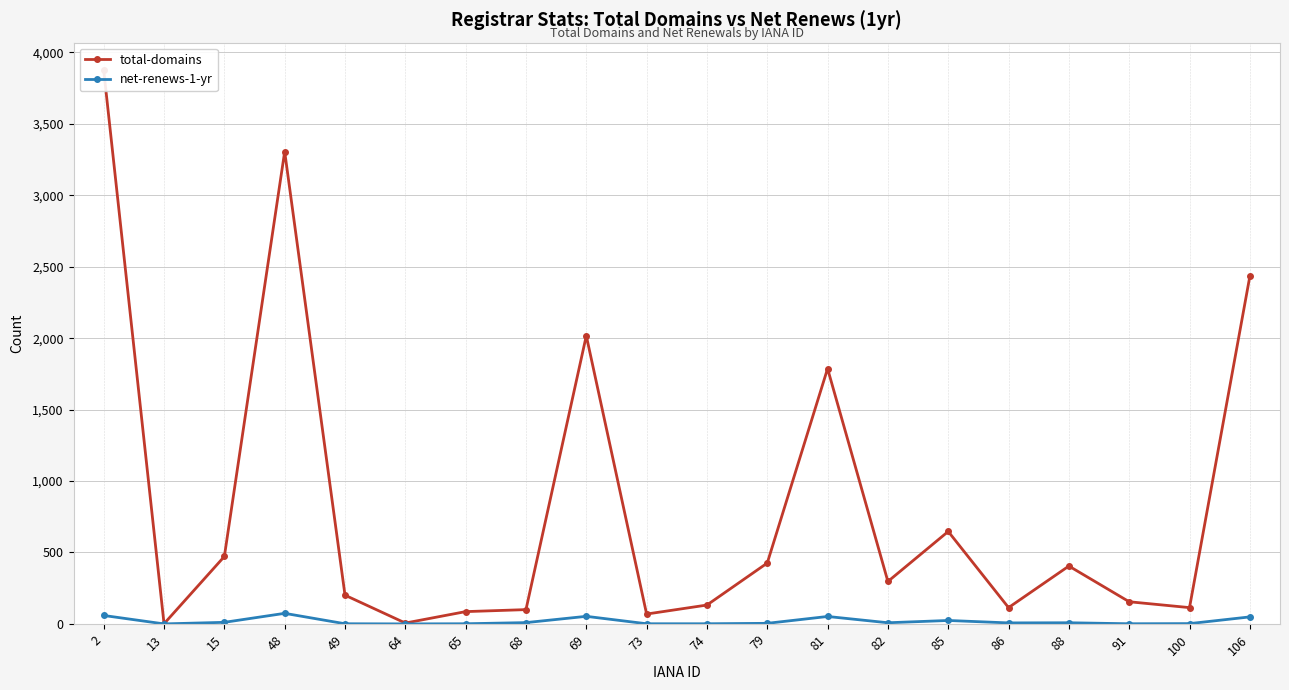

Which series has the largest range (max minus min)?

total-domains